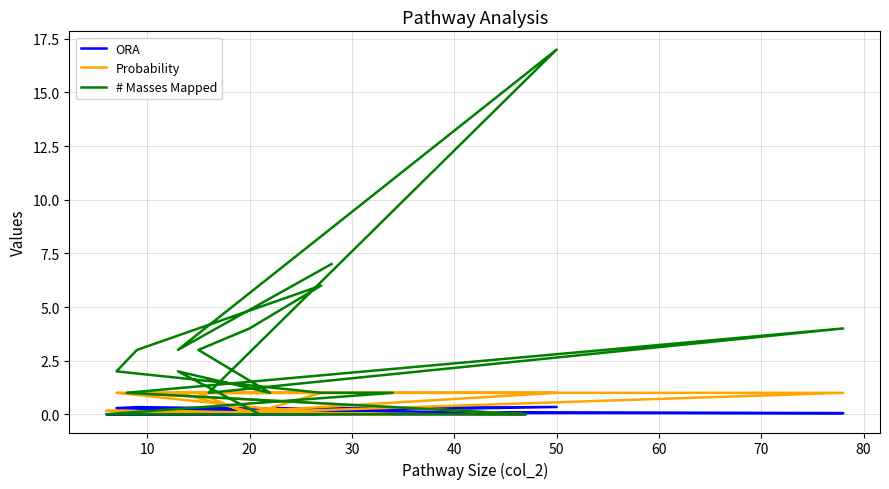

True or false: ORA and # Masses Mapped intersect in this chart.

False